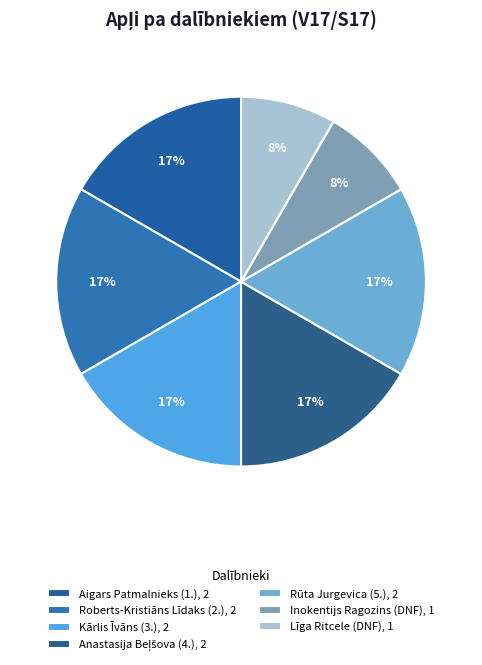

To the nearest percent, what percentage of the pie is Anastasija Beļšova (4.)?

17%